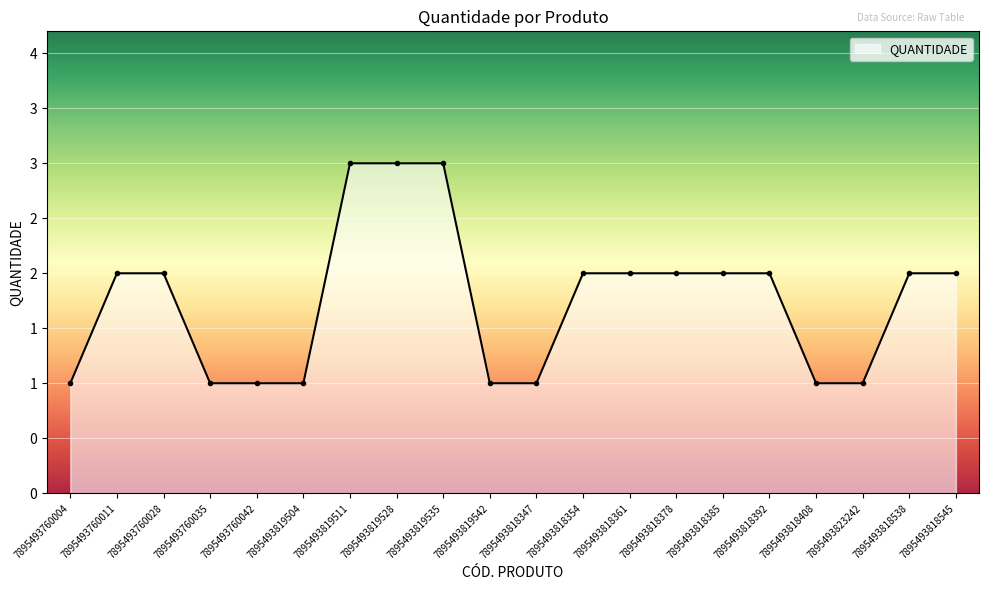

Reading left to right, what are all the values shown in this chart?

7895493760004=1	7895493760011=2	7895493760028=2	7895493760035=1	7895493760042=1	7895493819504=1	7895493819511=3	7895493819528=3	7895493819535=3	7895493819542=1	7895493818347=1	7895493818354=2	7895493818361=2	7895493818378=2	7895493818385=2	7895493818392=2	7895493818408=1	7895493823242=1	7895493818538=2	7895493818545=2